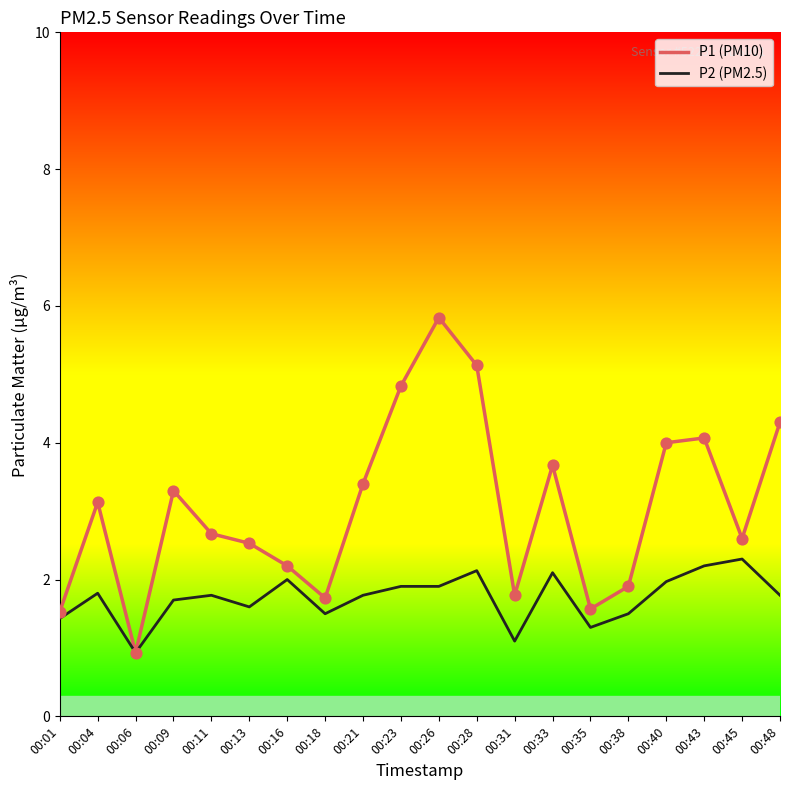

What is the difference between the highest and lowest values at 00:45?

0.3